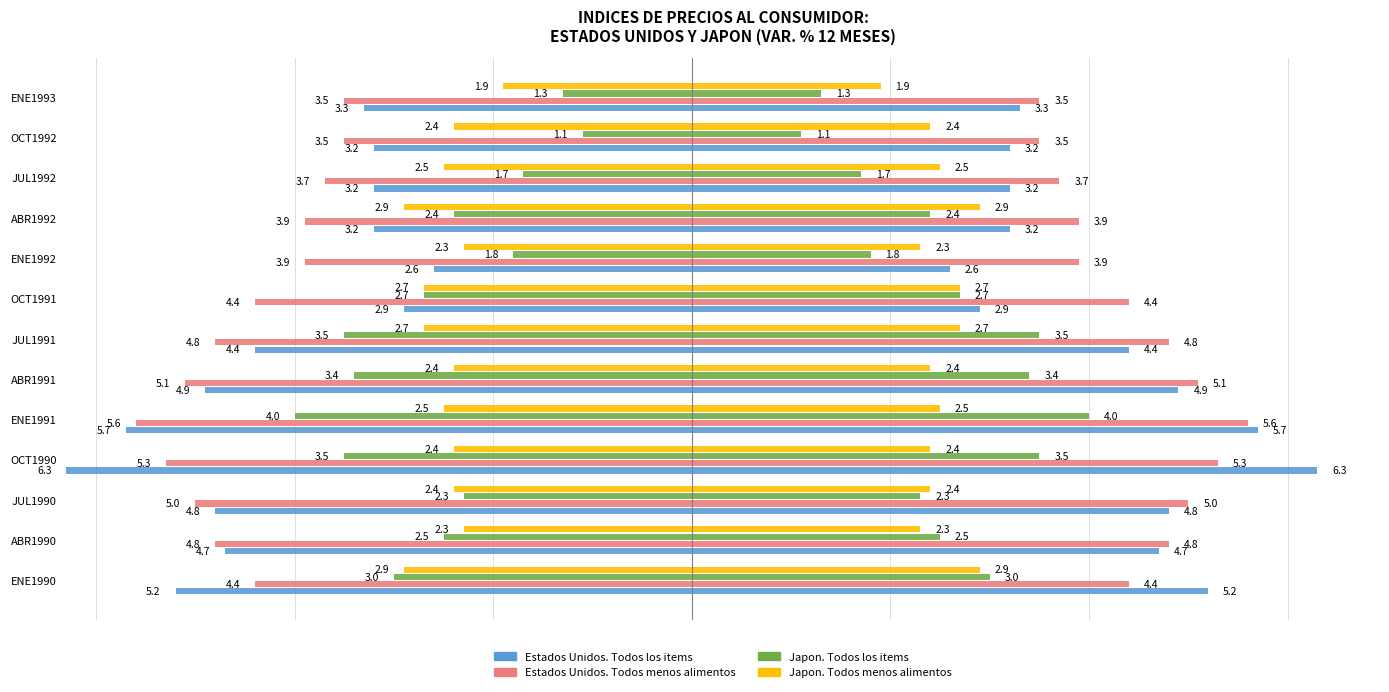

What is the difference between the highest and lowest values at JUL1992?

2.0